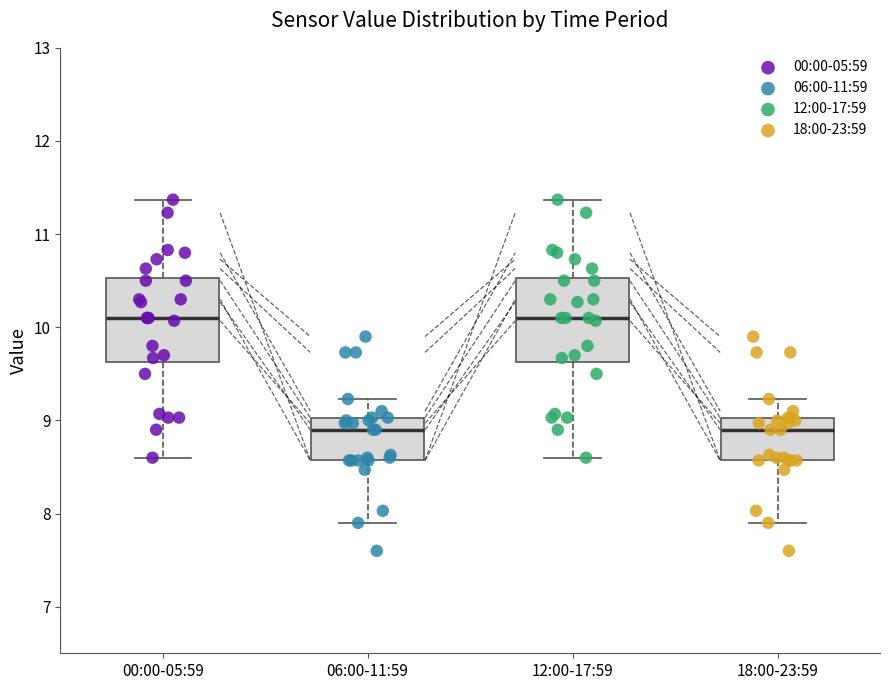

Reading left to right, transcribe this box plot: for each box, give where its median line is, the range the box spans, and where its two whiskers end, as read against the y-axis. The values are not printed on the chart, so give them approximately, as read against the axis.

00:00-05:59: median 10.1, box 9.6 to 10.5, whiskers 8.6 to 11.4
06:00-11:59: median 8.9, box 8.6 to 9.0, whiskers 7.9 to 9.2
12:00-17:59: median 10.1, box 9.6 to 10.5, whiskers 8.6 to 11.4
18:00-23:59: median 8.9, box 8.6 to 9.0, whiskers 7.9 to 9.2